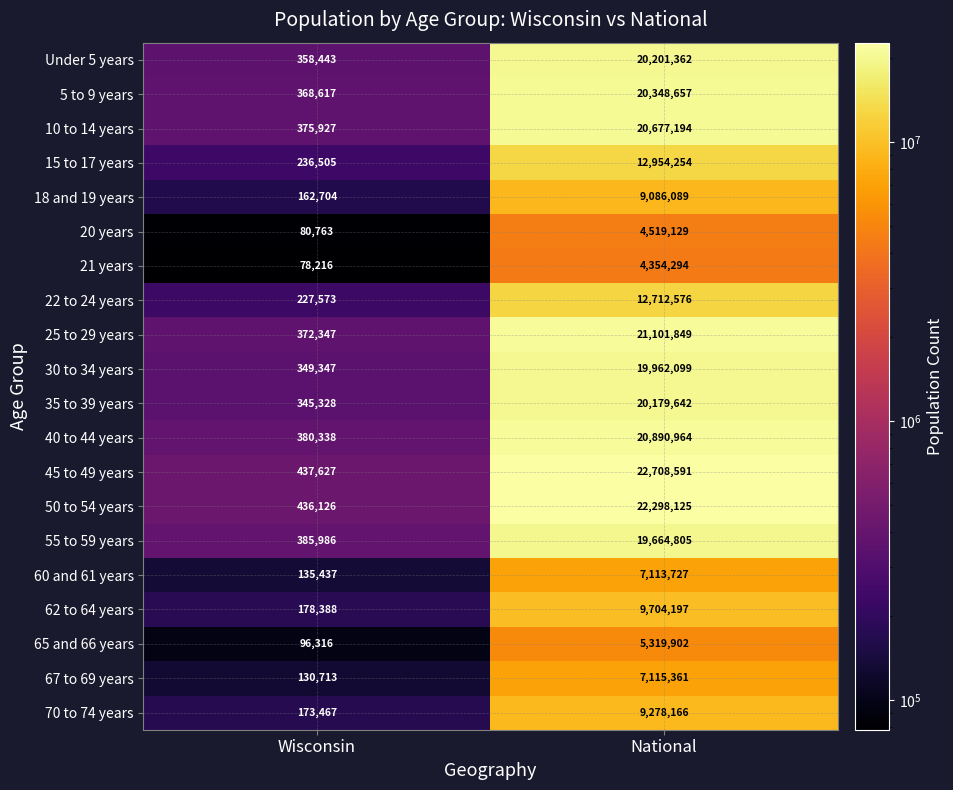

What value does the 45 to 49 years series have at National, to the nearest 50?

22708600